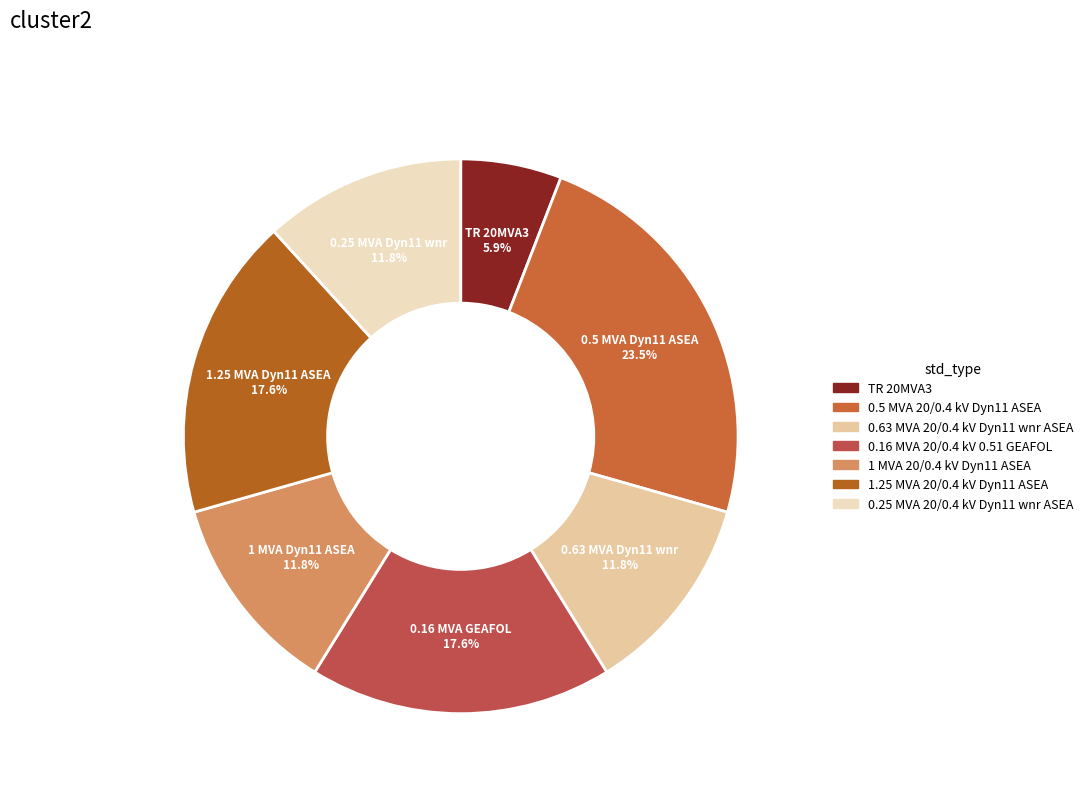

Which category has the biggest portion of the pie?

0.5 MVA 20/0.4 kV Dyn11 ASEA